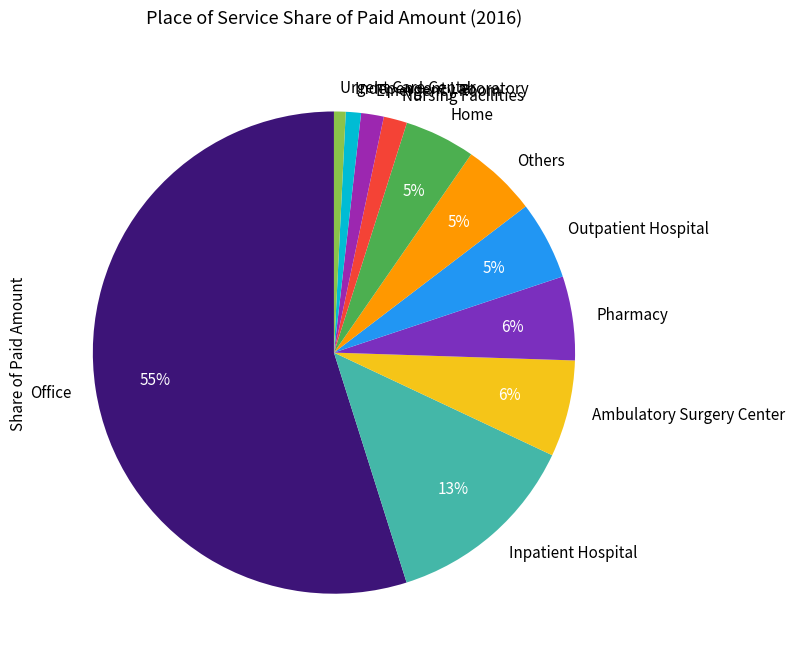

To the nearest percent, what is the combined percentage of Outpatient Hospital and Pharmacy?

11%